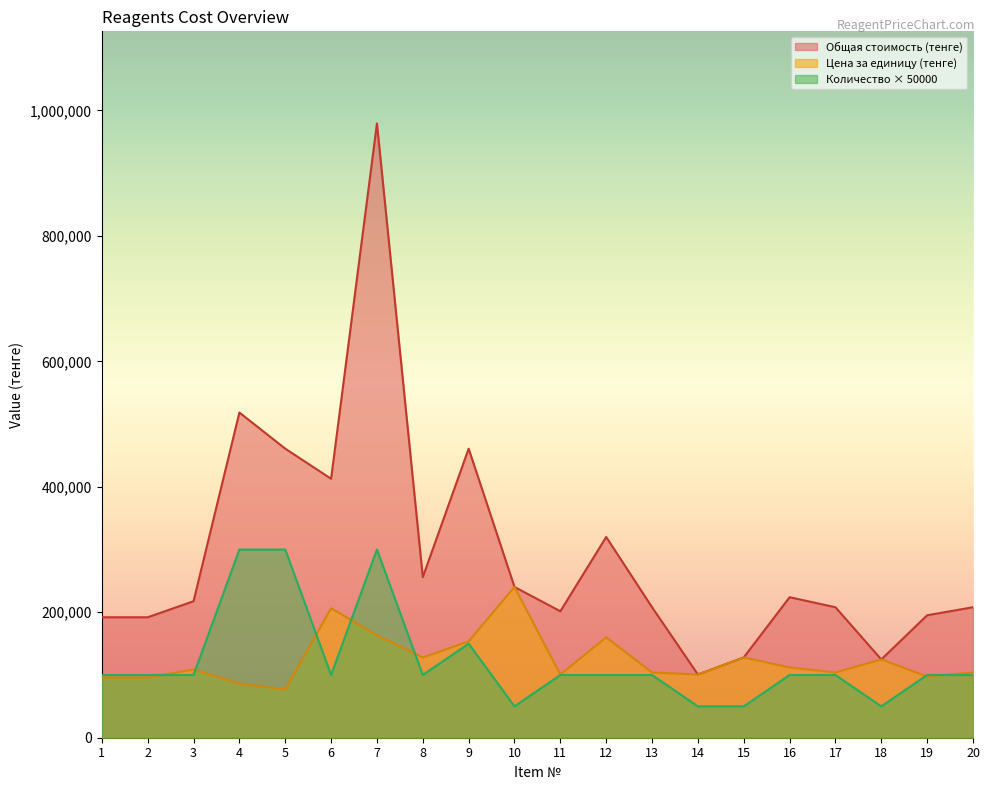

What are all the series names shown in the legend?

Общая стоимость (тенге), Цена за единицу (тенге), Количество × 50000